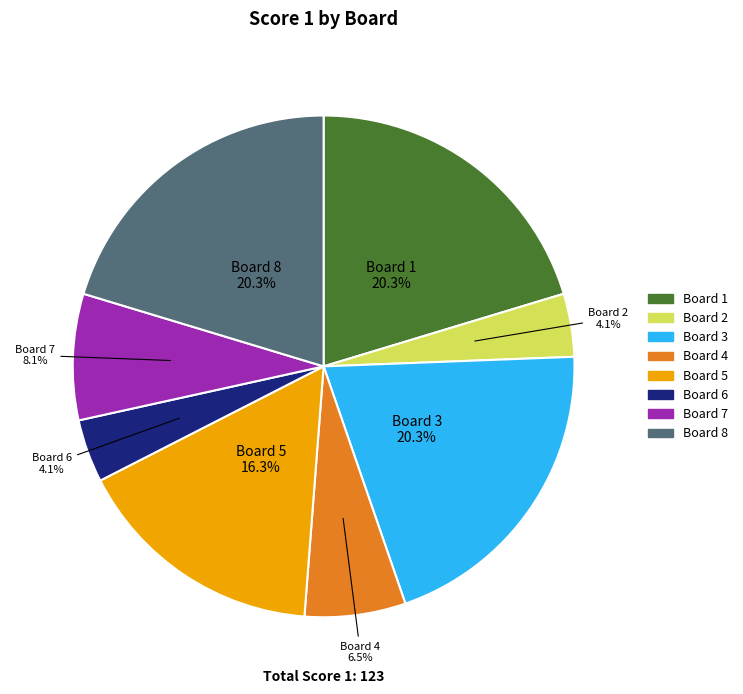

To the nearest percent, what is the combined percentage of Board 7 and Board 5?

24%